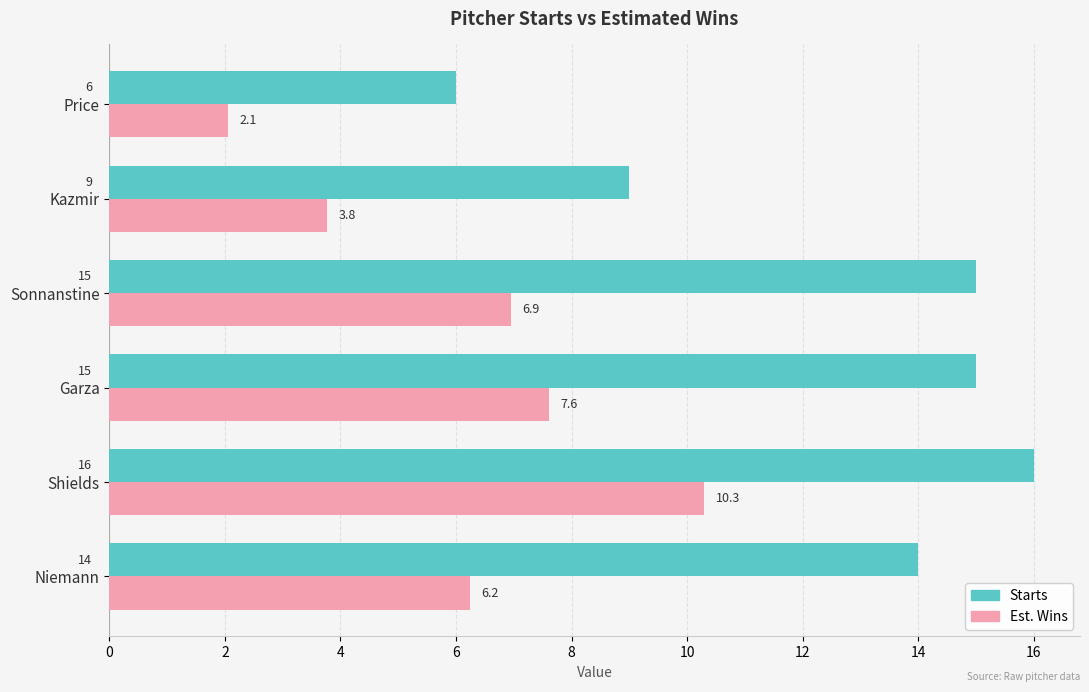

What is the greatest value displayed?

16.0